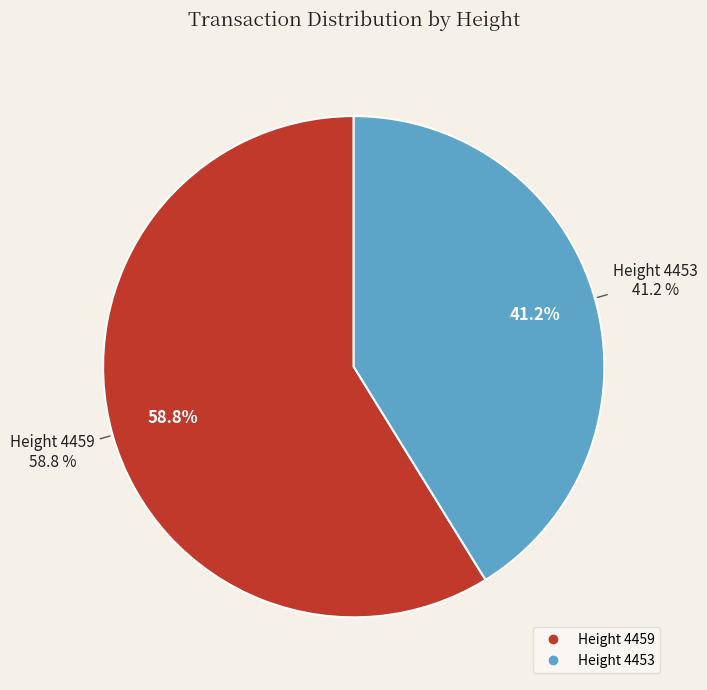

Is there a majority slice in this chart?

Yes